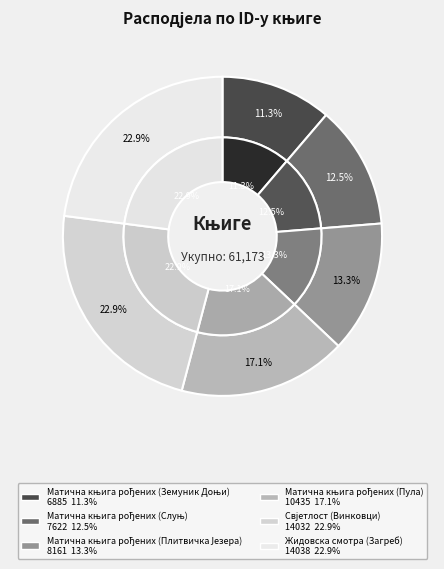

The Жидовска смотра (Загреб) slice represents 15% of the pie. True or false?

False